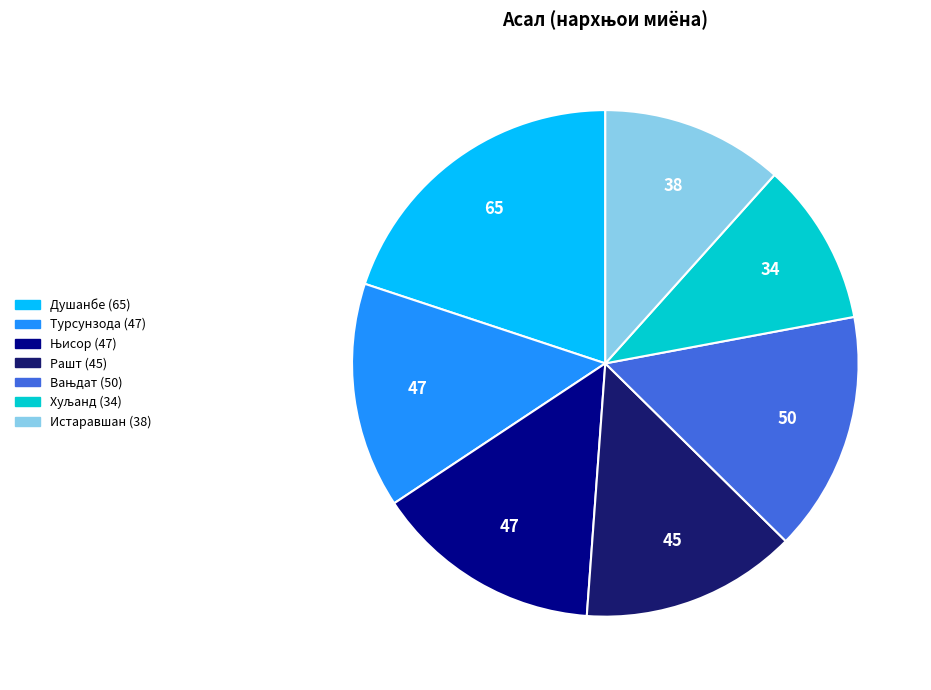

How many slices are in this pie chart?

7